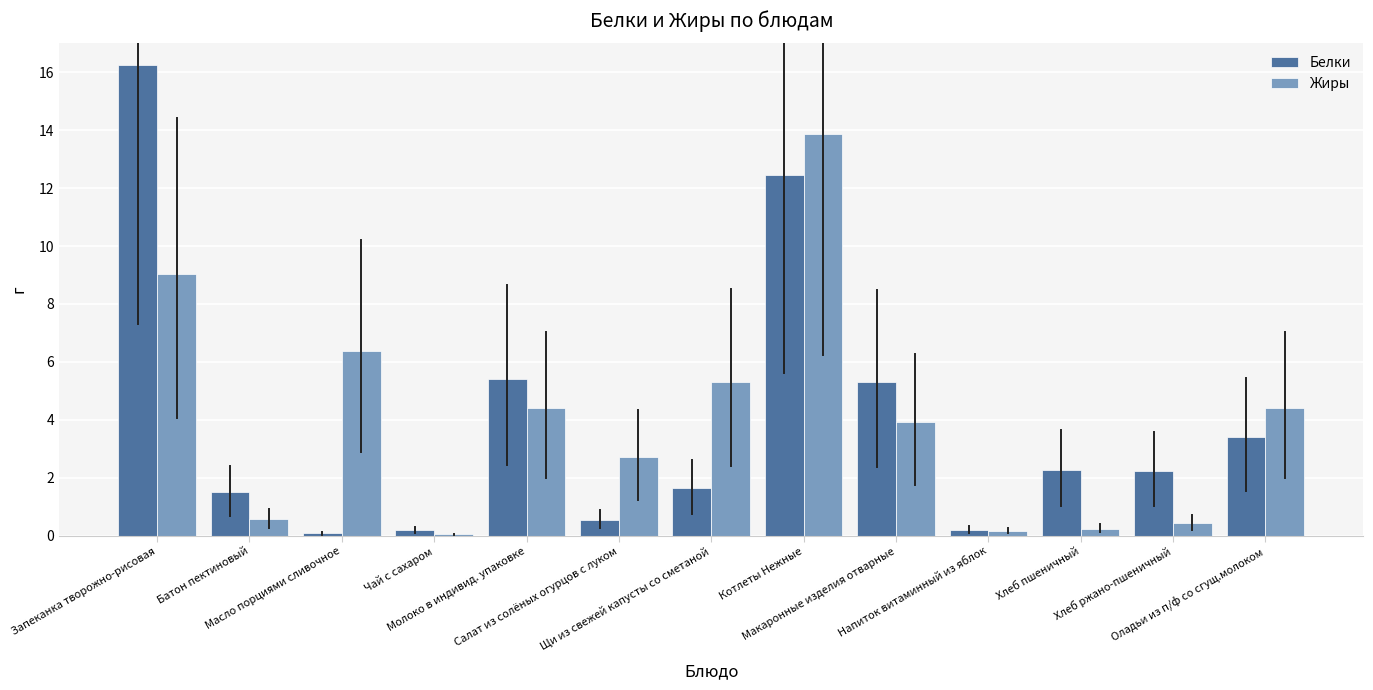

How many data points does each series have?

13